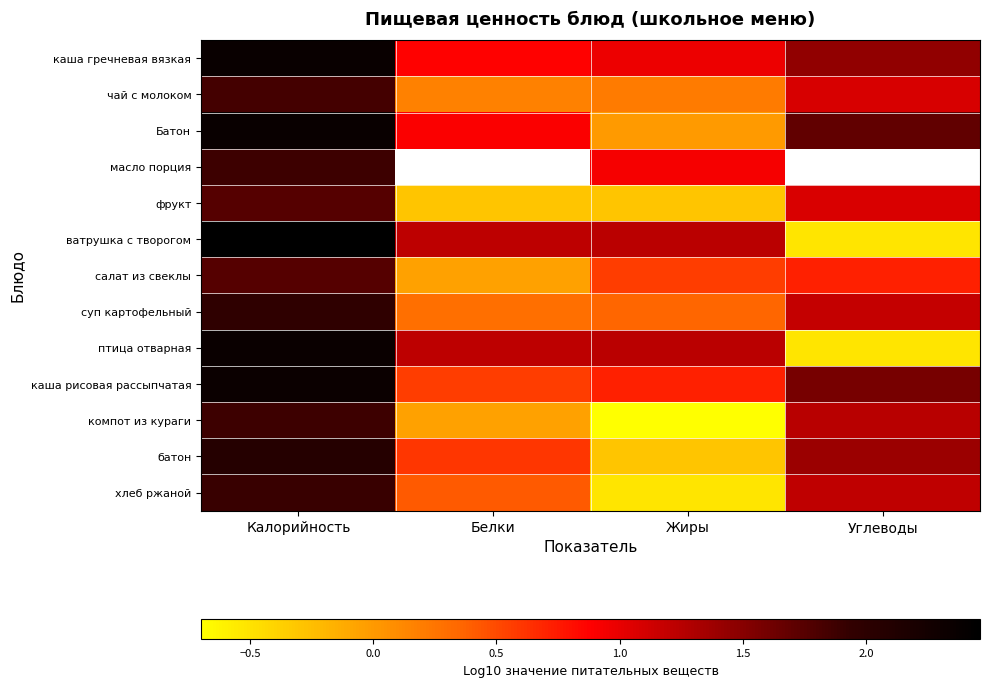

List the series in order of their peak value, lowest first.

фрукт, салат из свеклы, чай с молоком, масло порция, компот из кураги, хлеб ржаной, суп картофельный, батон, каша рисовая рассыпчатая, птица отварная, каша гречневая вязкая, Батон, ватрушка с творогом